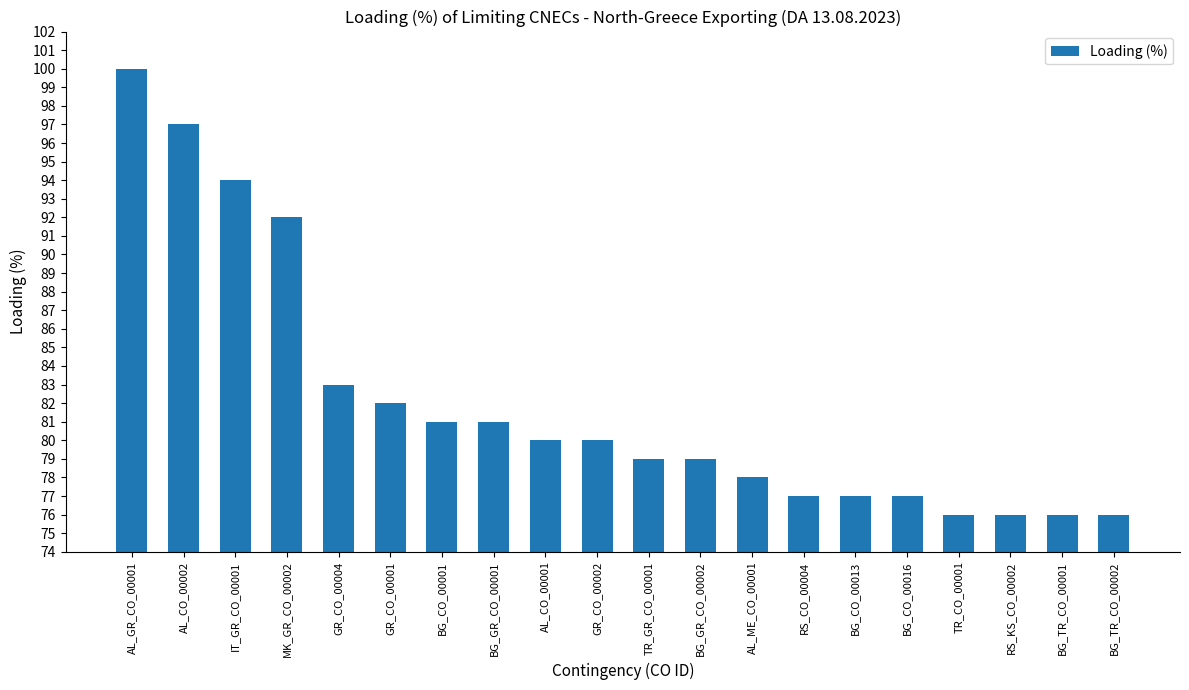

What is the difference between the maximum and second lowest values?

24